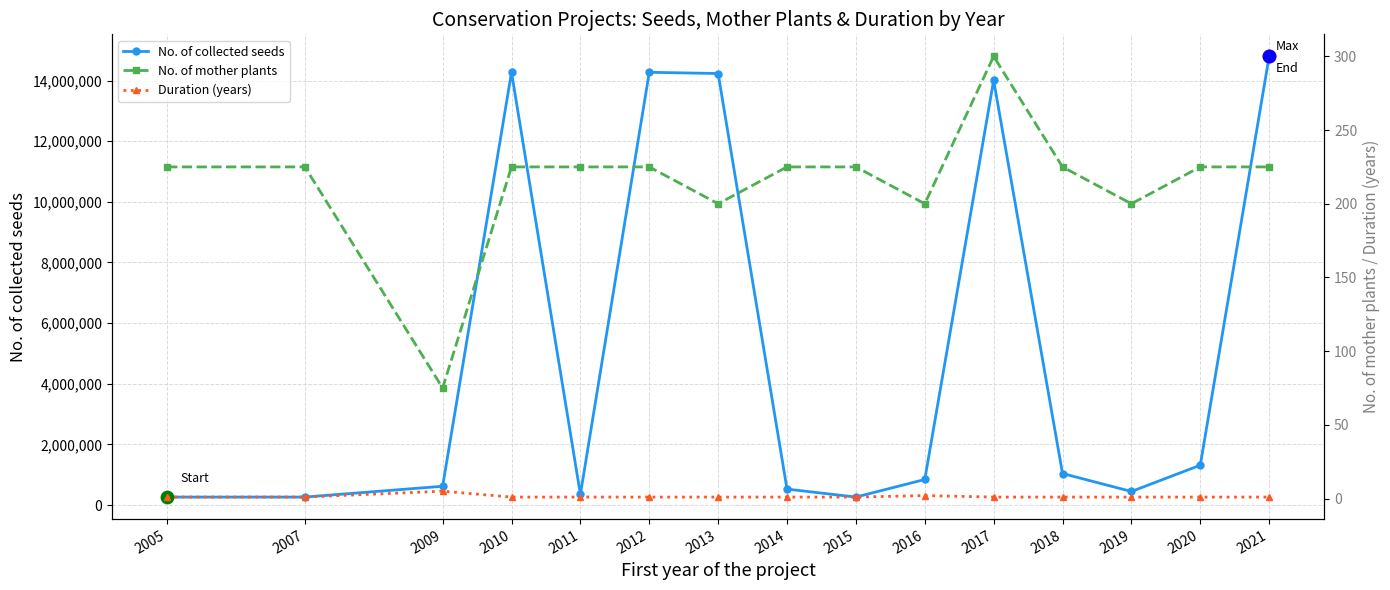

Which series reaches the maximum Y coordinate?

No. of collected seeds